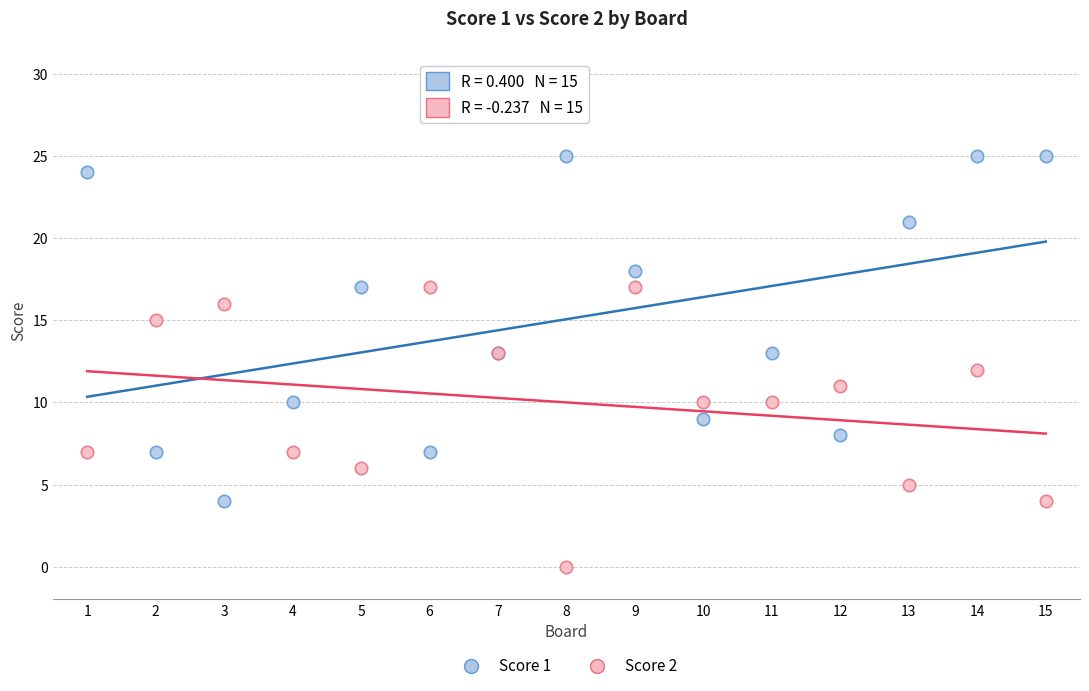

What are all the series names shown in the legend?

Score 1, Score 2